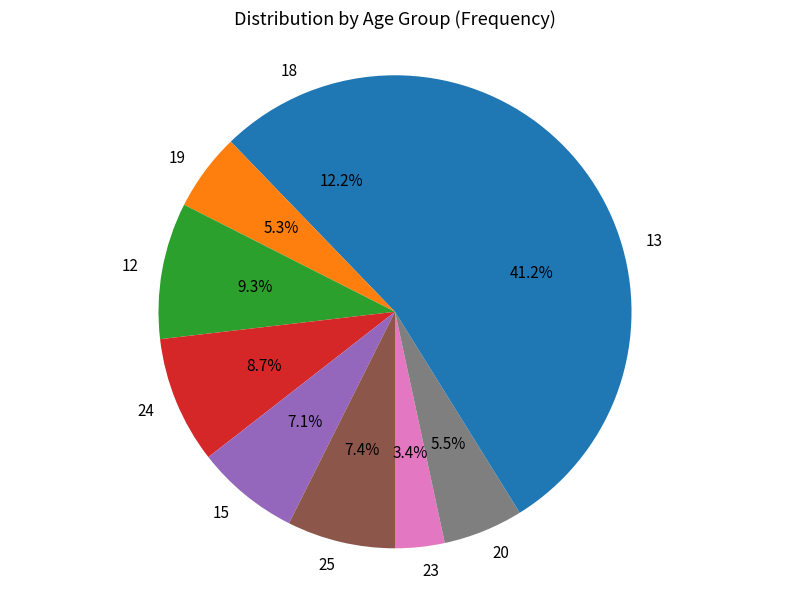

Is 12 the majority of the pie?

No